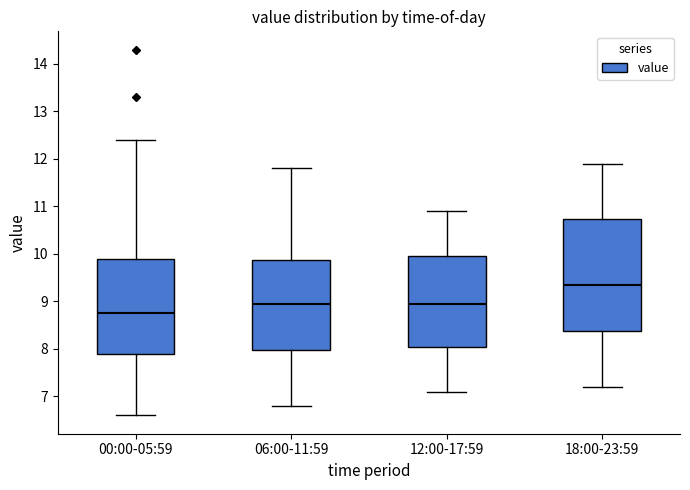

Where is the lower edge of the box for 18:00-23:59 on the y-axis? The values are not printed on the chart, so give them approximately, as read against the axis.

8.4